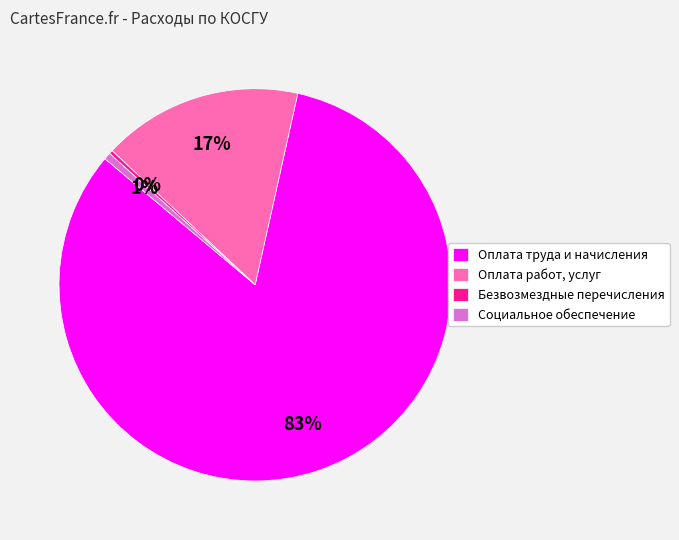

What percentage is the Оплата работ, услуг slice, to the nearest percent?

17%